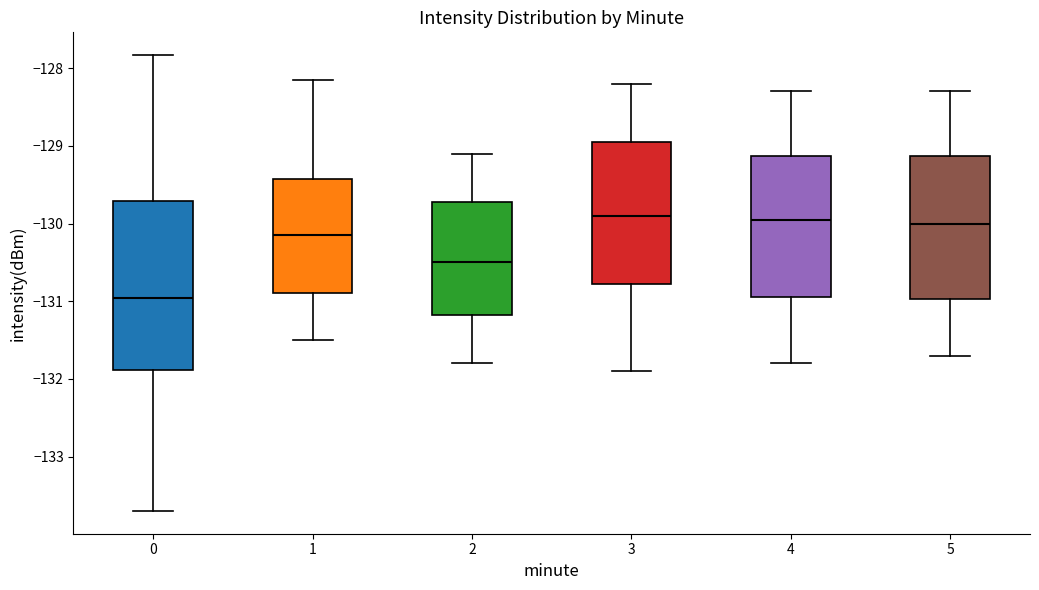

Reading left to right, read every box against the y-axis: the position of its median line, the range the box covers, and the ends of its whiskers. The values are not printed on the chart, so give them approximately, as read against the axis.

0: median -131.0, box -131.9 to -129.7, whiskers -133.7 to -127.8
1: median -130.1, box -130.9 to -129.4, whiskers -131.5 to -128.2
2: median -130.5, box -131.2 to -129.7, whiskers -131.8 to -129.1
3: median -129.9, box -130.8 to -128.9, whiskers -131.9 to -128.2
4: median -129.9, box -130.9 to -129.1, whiskers -131.8 to -128.3
5: median -130.0, box -131.0 to -129.1, whiskers -131.7 to -128.3